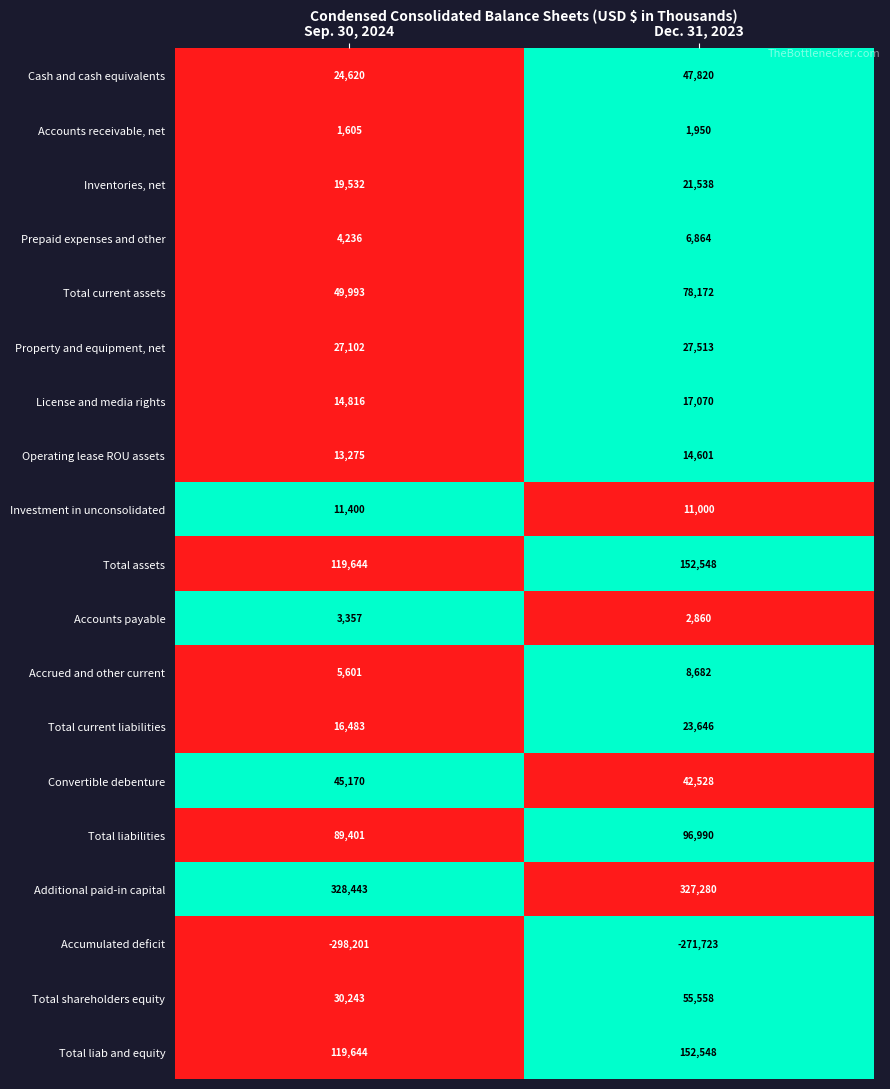

Which label corresponds to the largest value in the chart?

Sep. 30, 2024